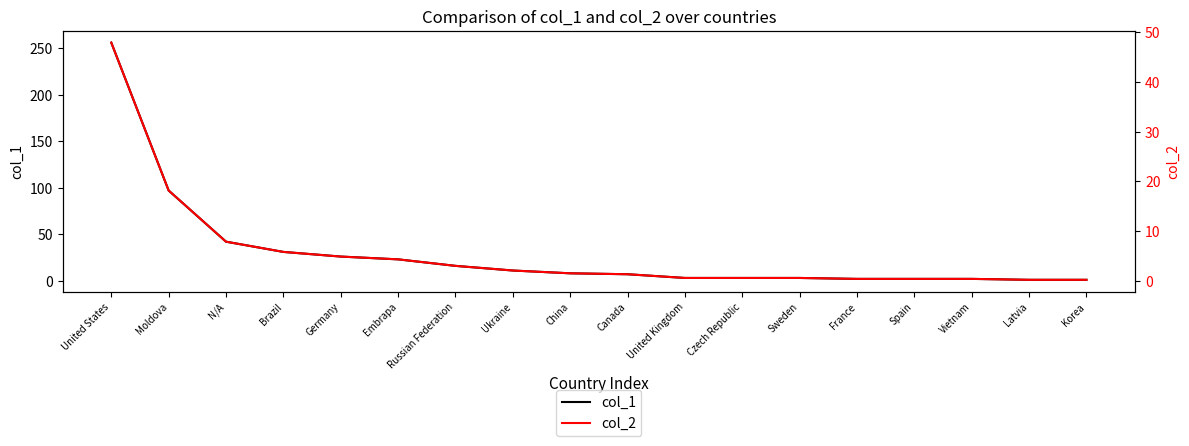

Which series has the widest spread of values?

col_1